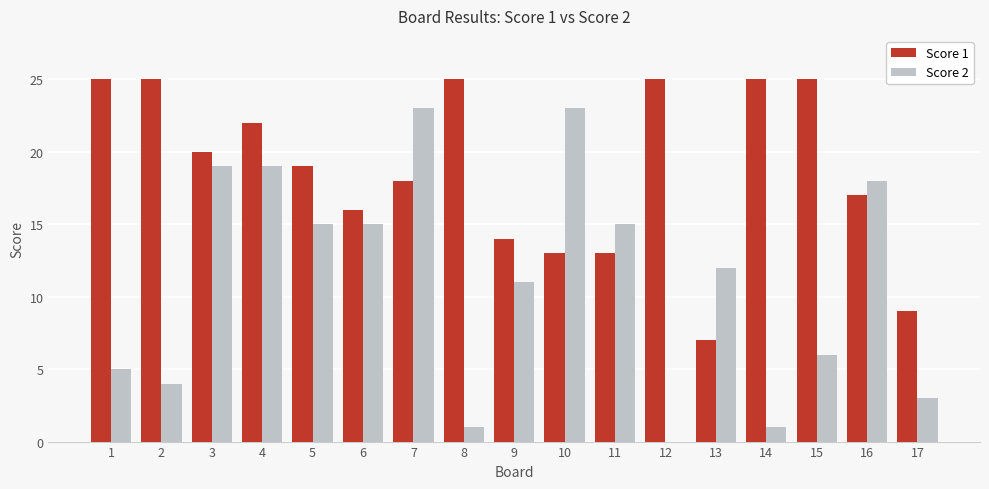

How many groups of bars are there?

17